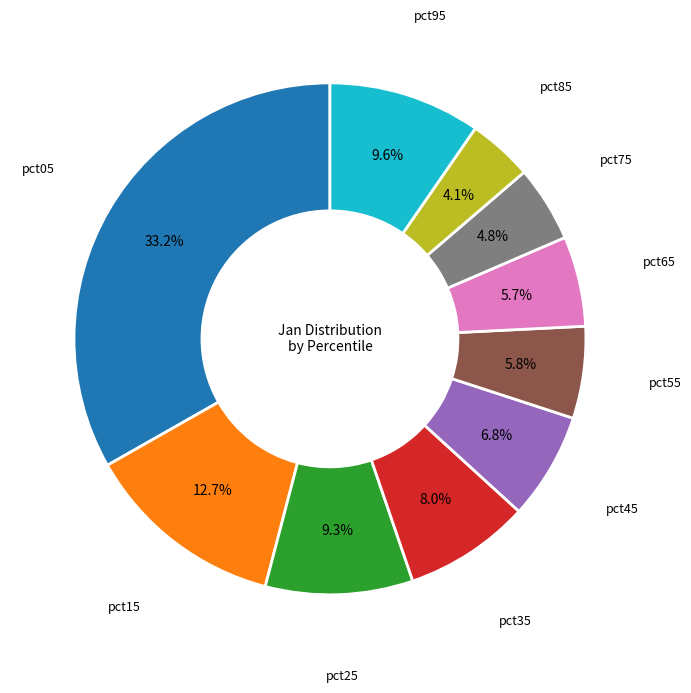

Does any single category account for the majority?

No